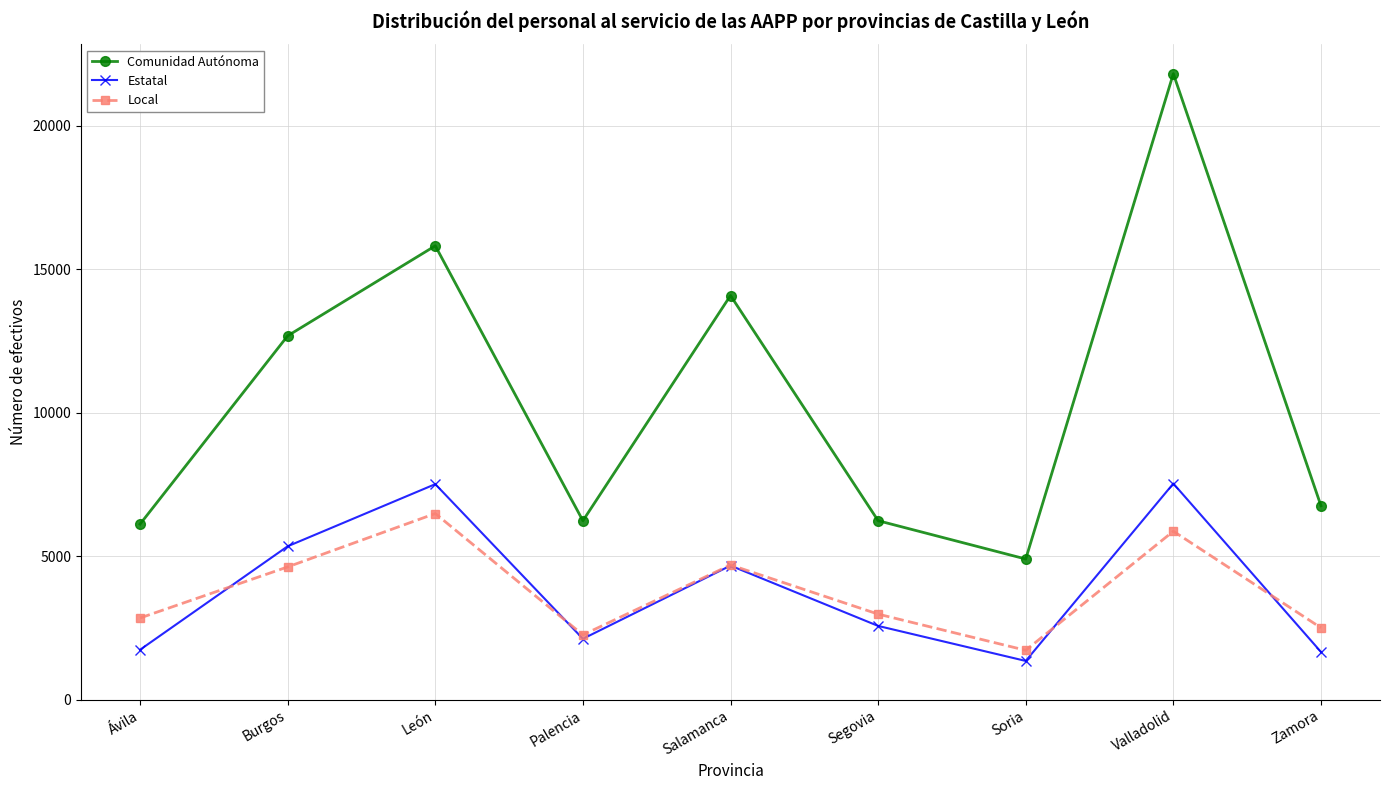

What is the spread (max minus min) of values at Salamanca?

9413